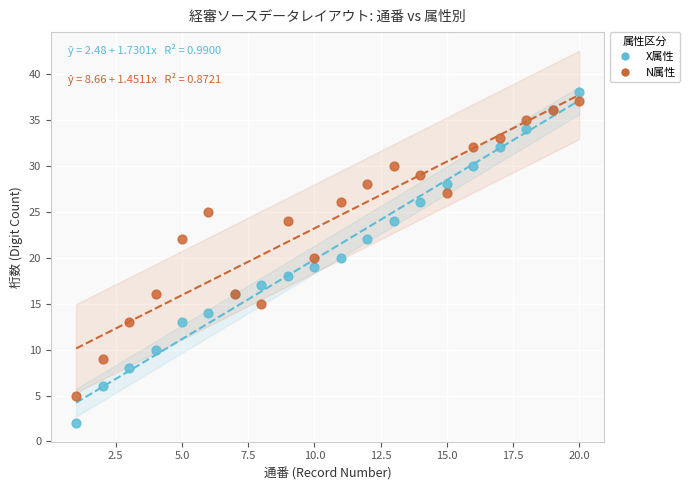

Which series has the widest spread of Y values?

X属性